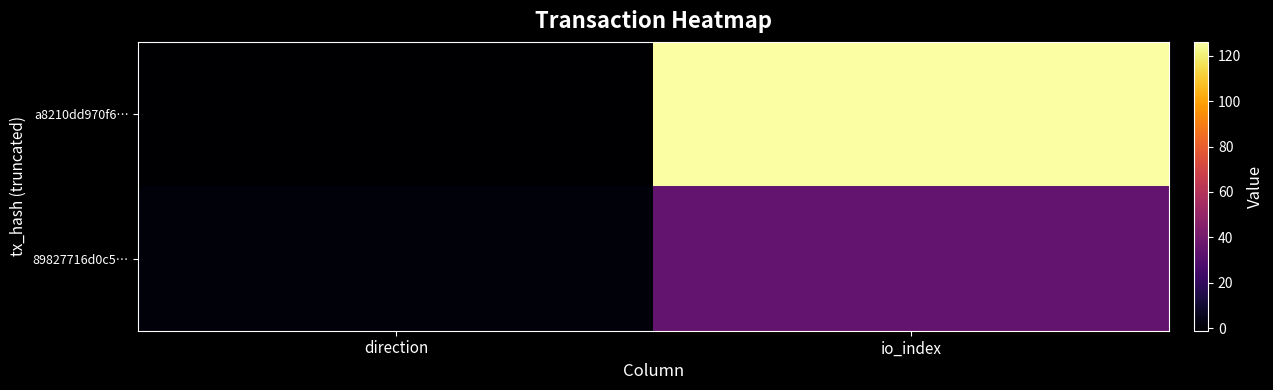

Reading left to right, transcribe all the data shown in this chart.

a8210dd970f6…: direction=-1	io_index=126
89827716d0c5…: direction=1	io_index=35